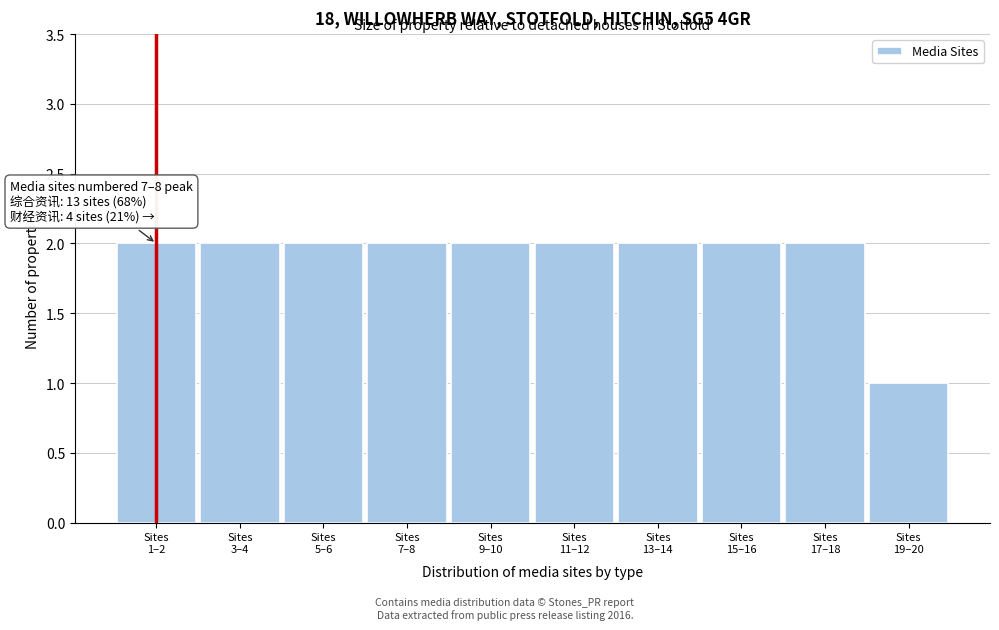

Reading right to left, transcribe all the data shown in this chart.

1	2	2	2	2	2	2	2	2	2